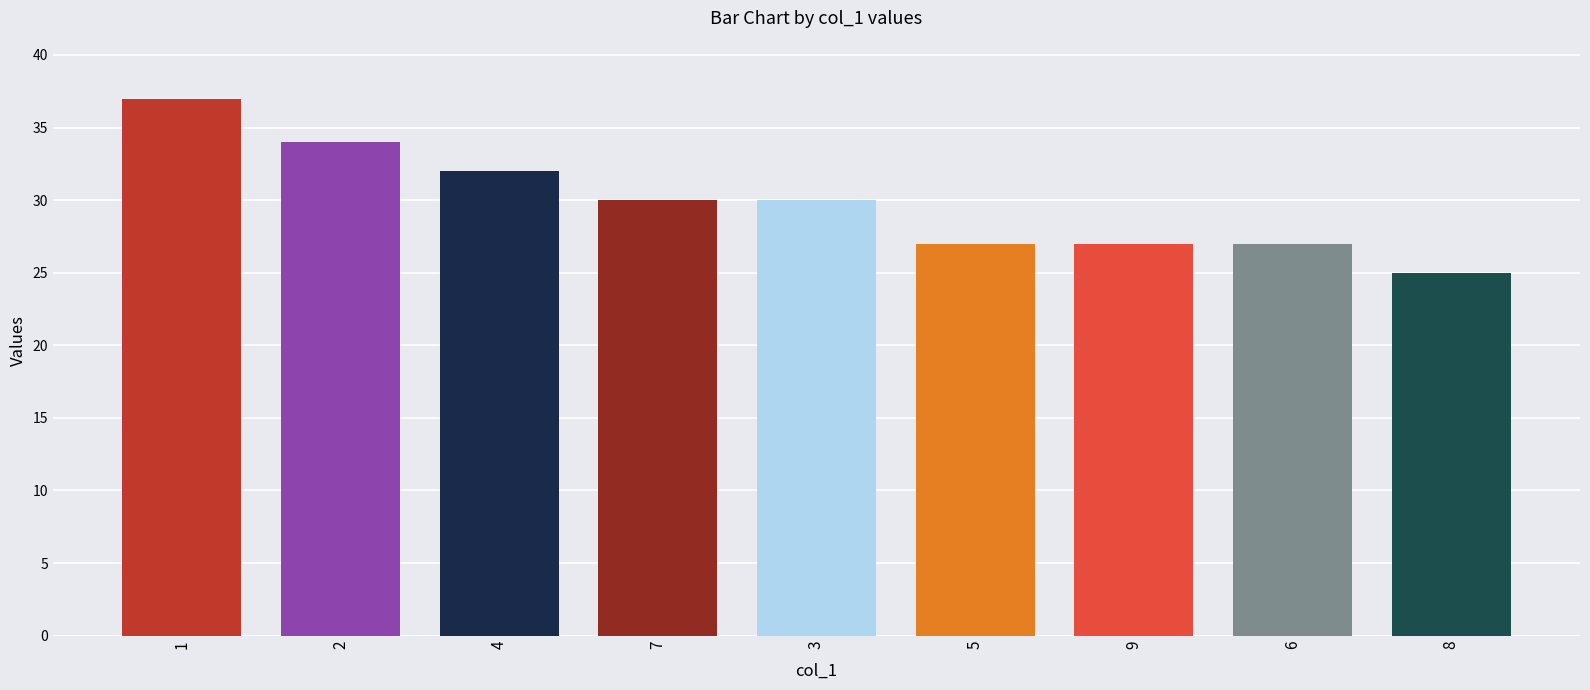

What value does the data have at 8?

25